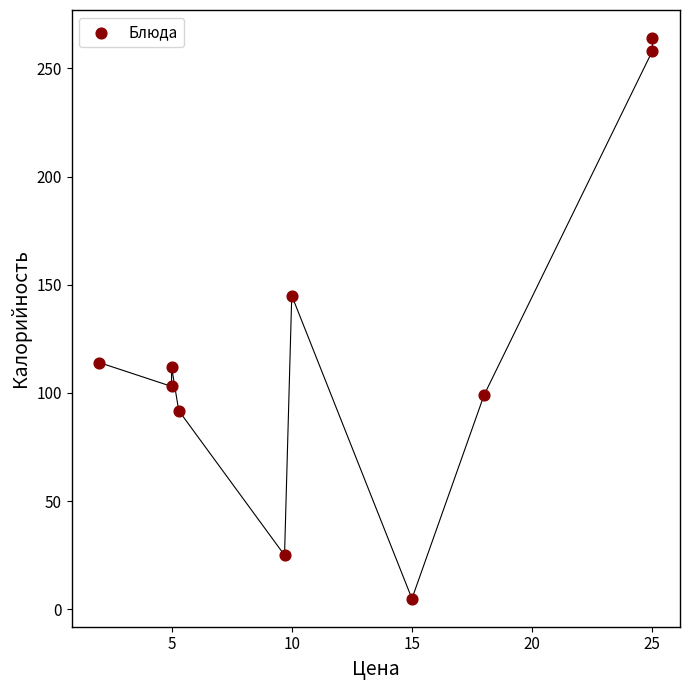

What is the average X value?

12.0